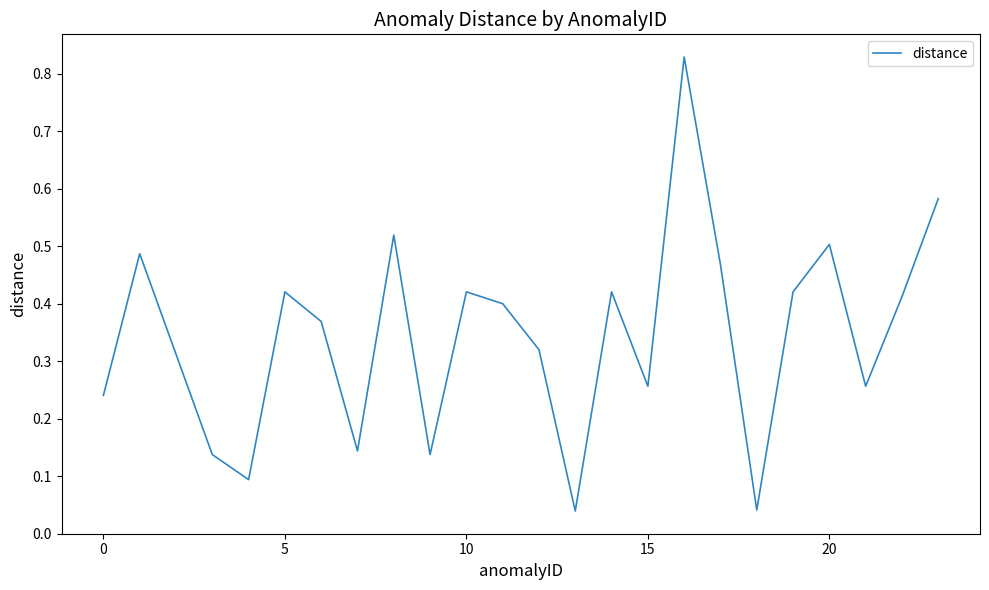

Is this an area chart (filled region under the line)?

No